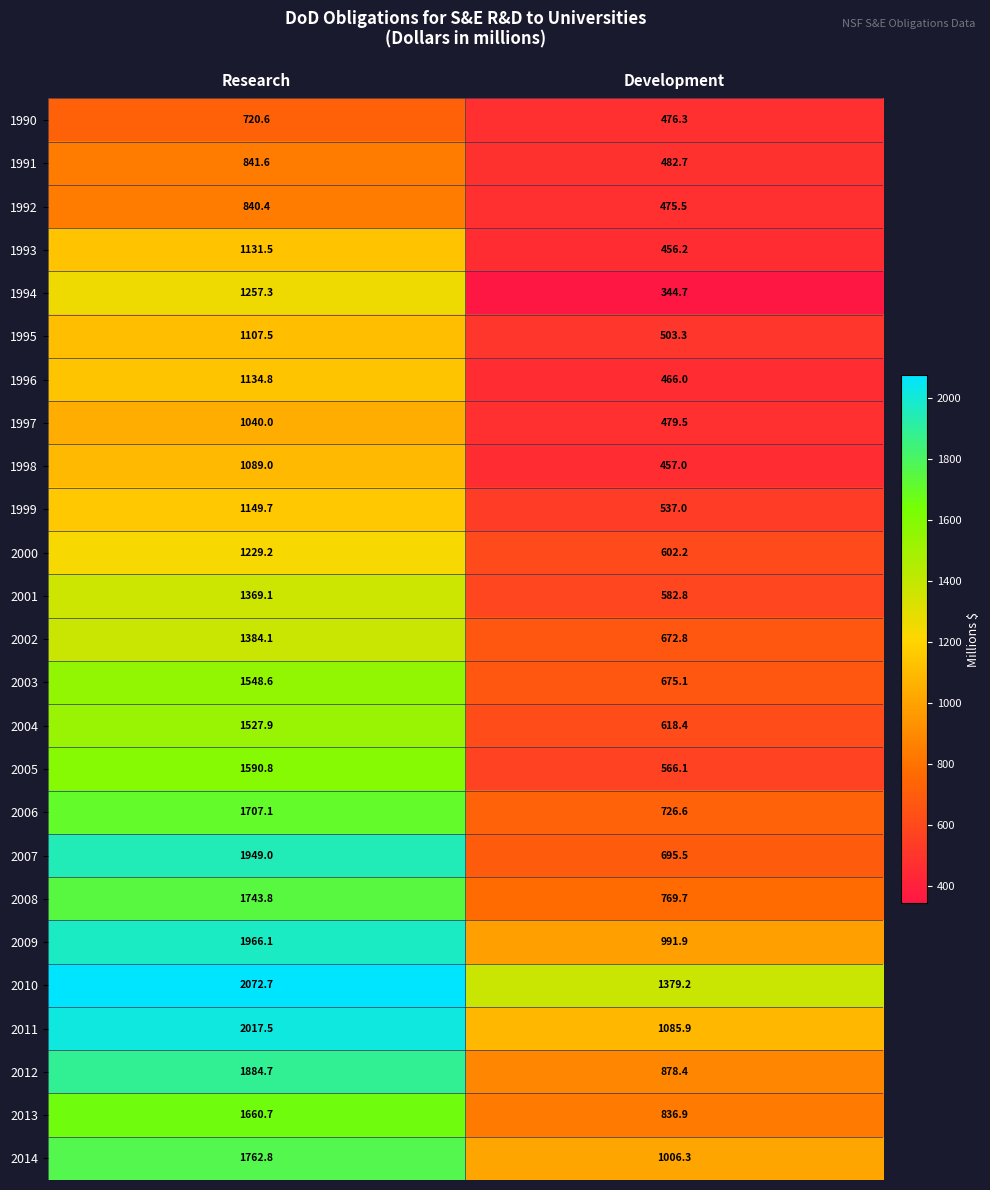

What is the minimum value for 1993?

456.2